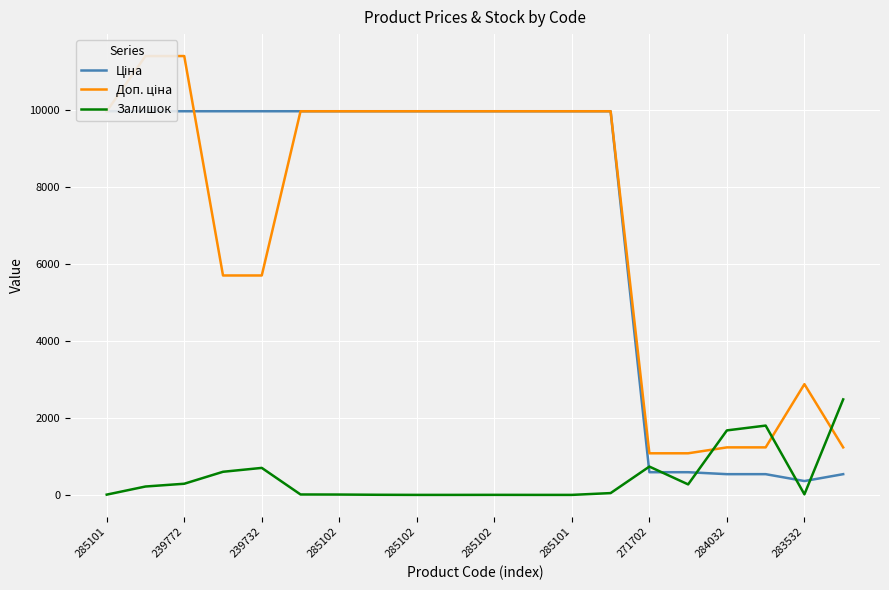

What is the sum of the Залишок values at 239772 and 15?

491.0